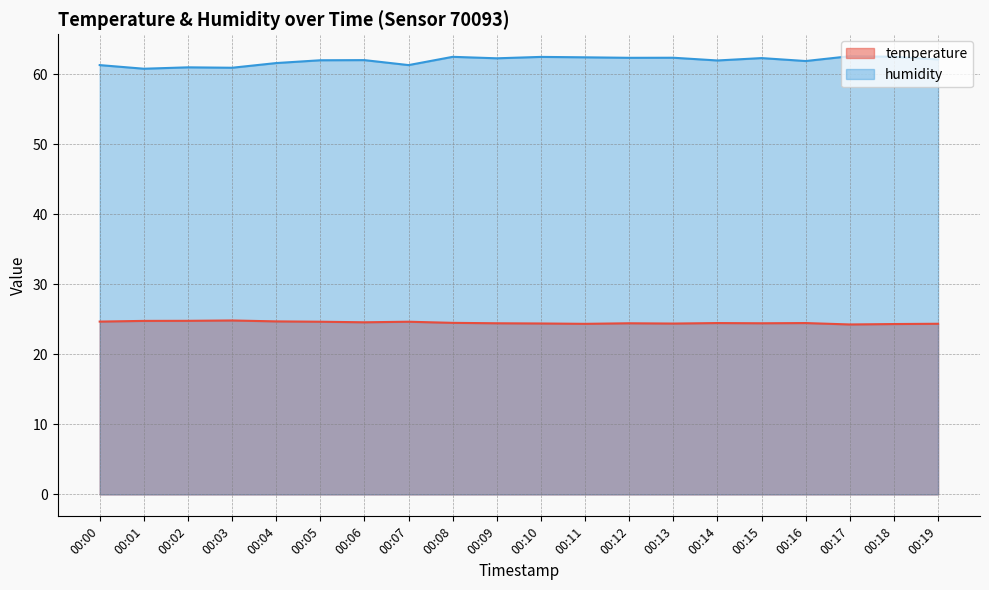

Rank the series by their average value, from lowest to highest.

temperature, humidity